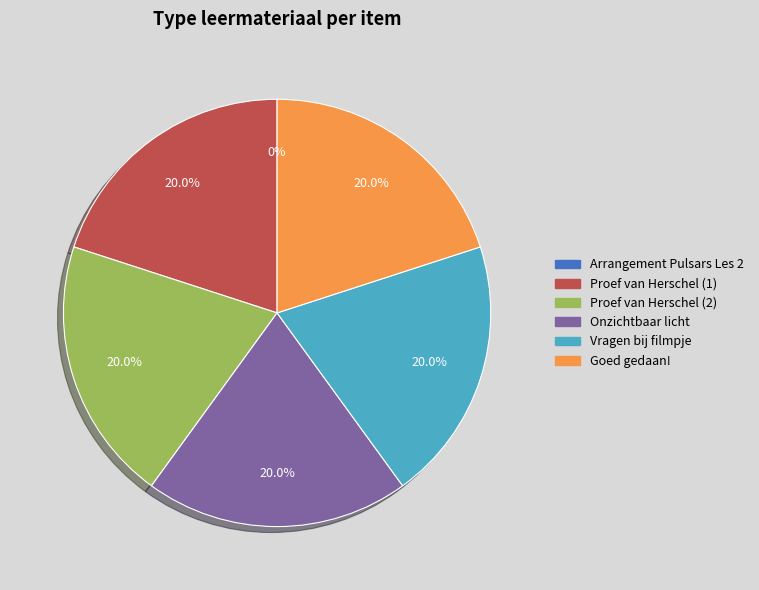

Does any single category account for the majority?

No